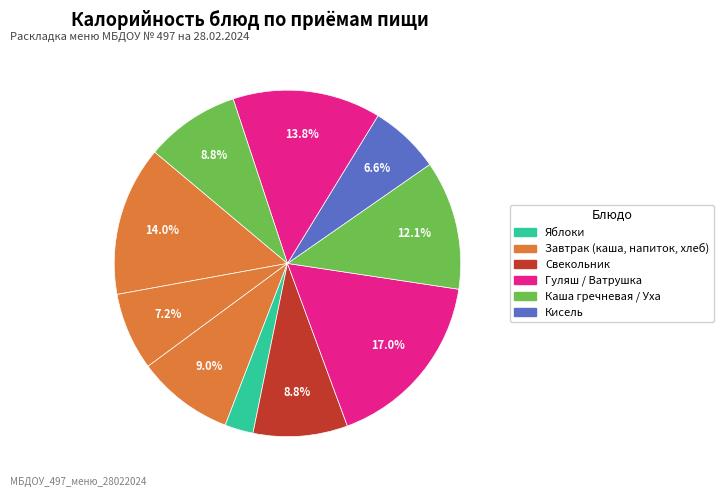

To the nearest percent, what is the difference between the largest and smallest slice percentages?

14%